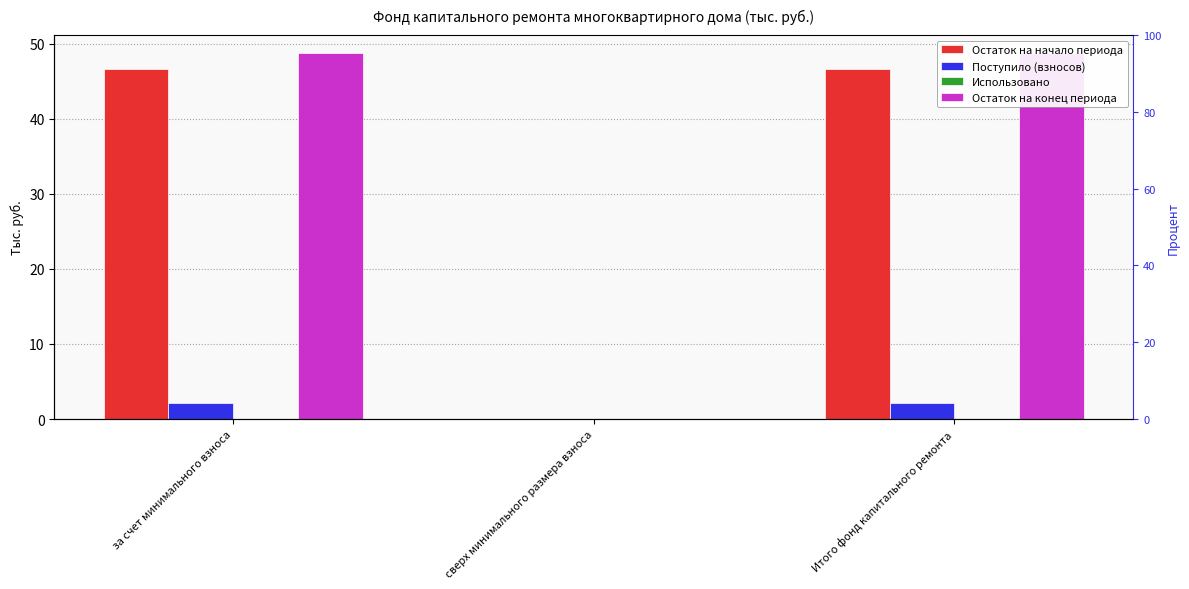

Which series changed the most between за счет минимального взноса and сверх минимального размера взноса?

Остаток на конец периода